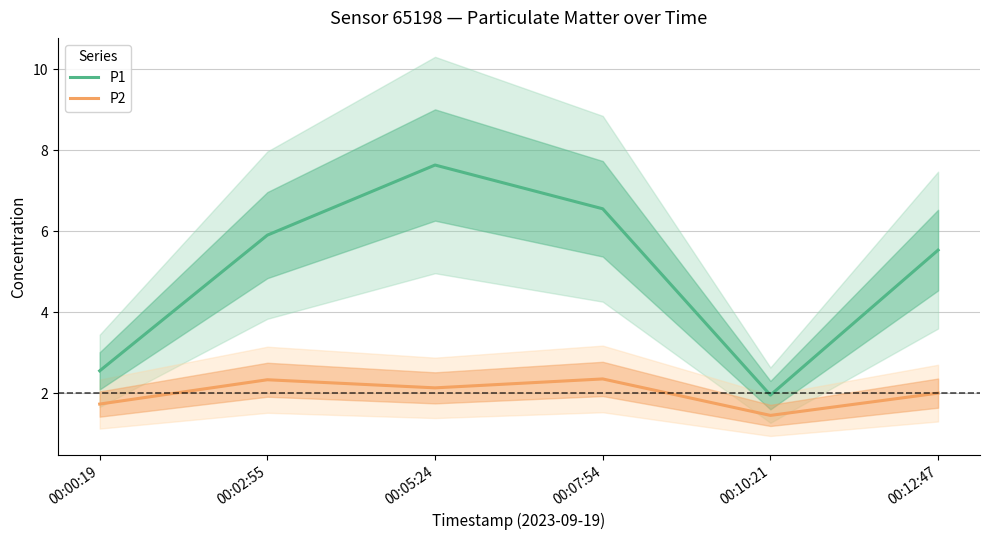

What is the label of the 5th point from the left?

00:10:21